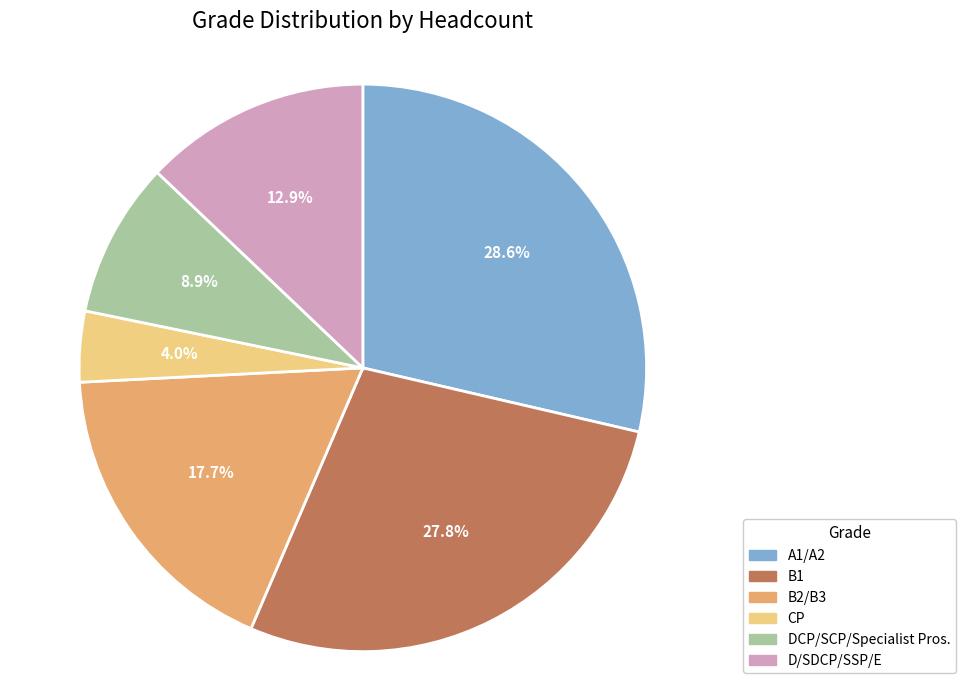

Rank the categories by value from highest to lowest.

A1/A2, B1, B2/B3, D/SDCP/SSP/E, DCP/SCP/Specialist Pros., CP